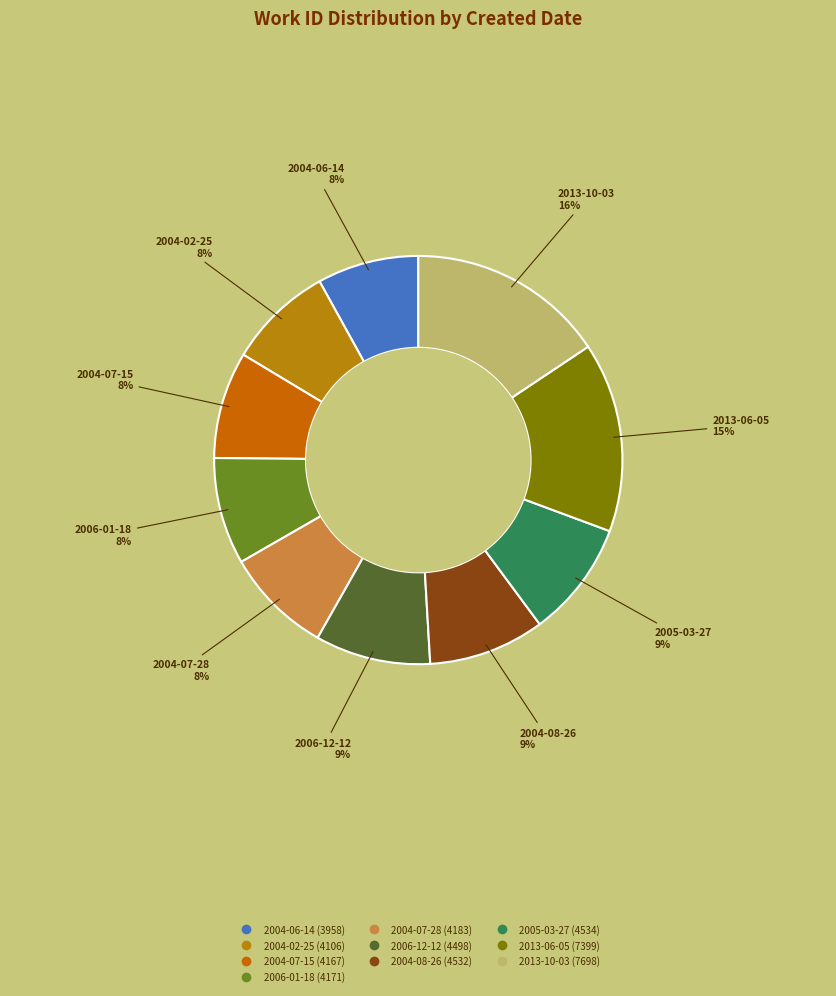

How many slices are in this pie chart?

10